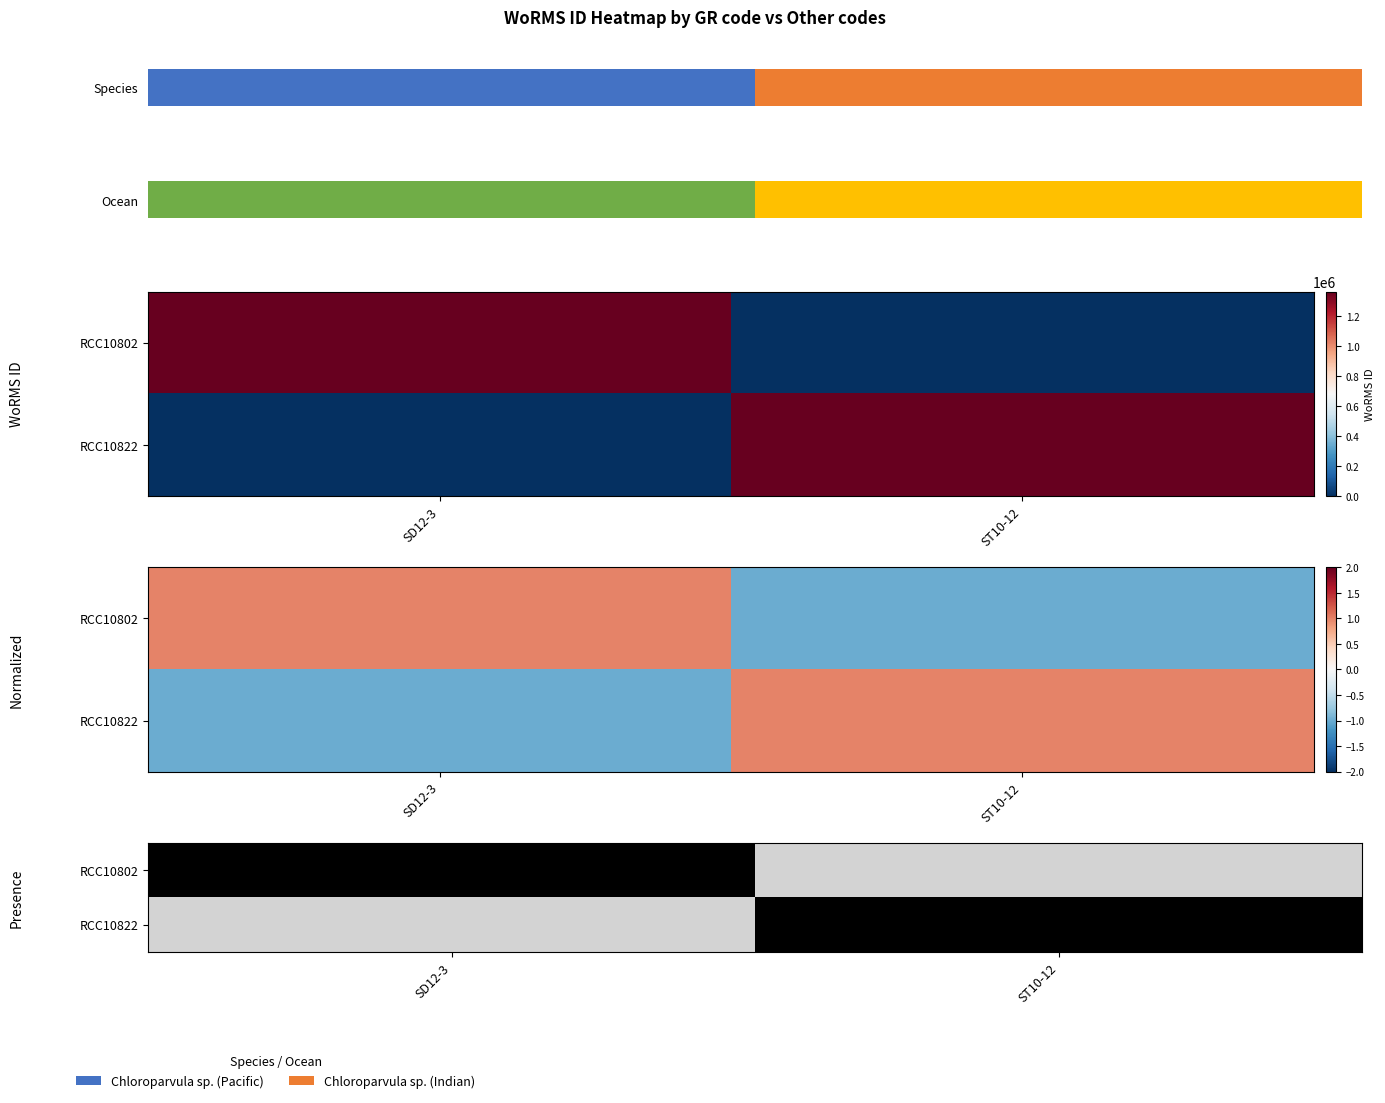

At which label does RCC10822 reach its minimum?

SD12-3